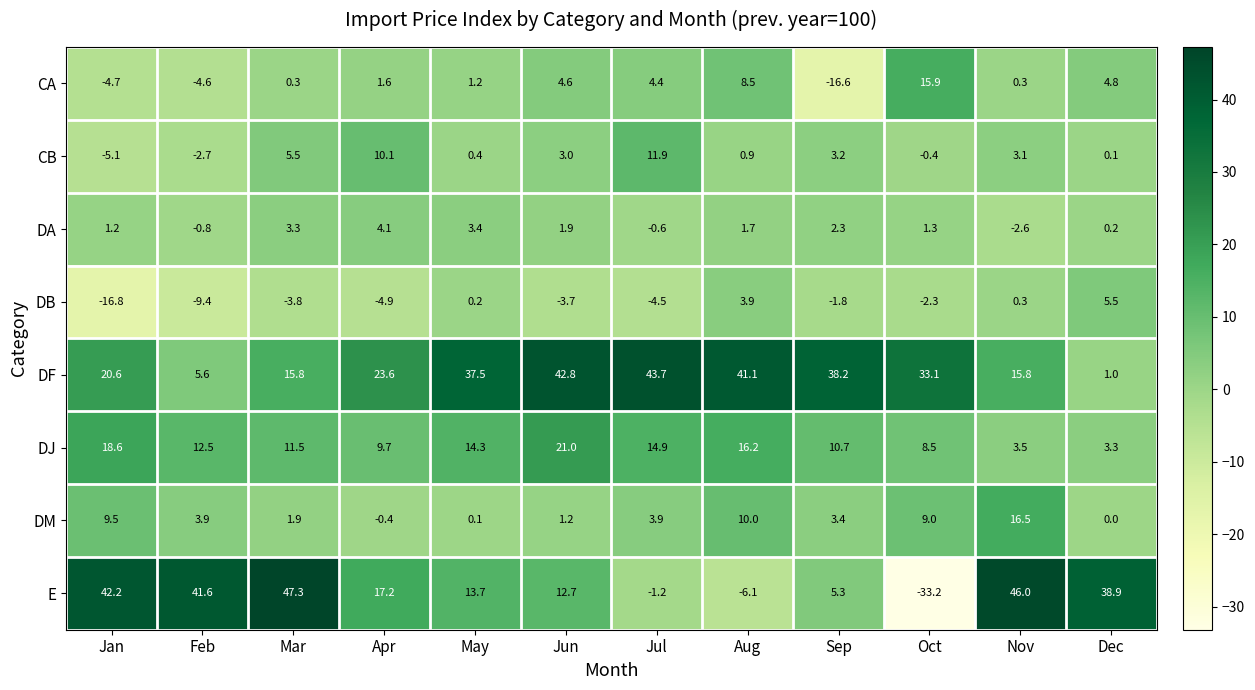

Count the number of data series in this chart.

8